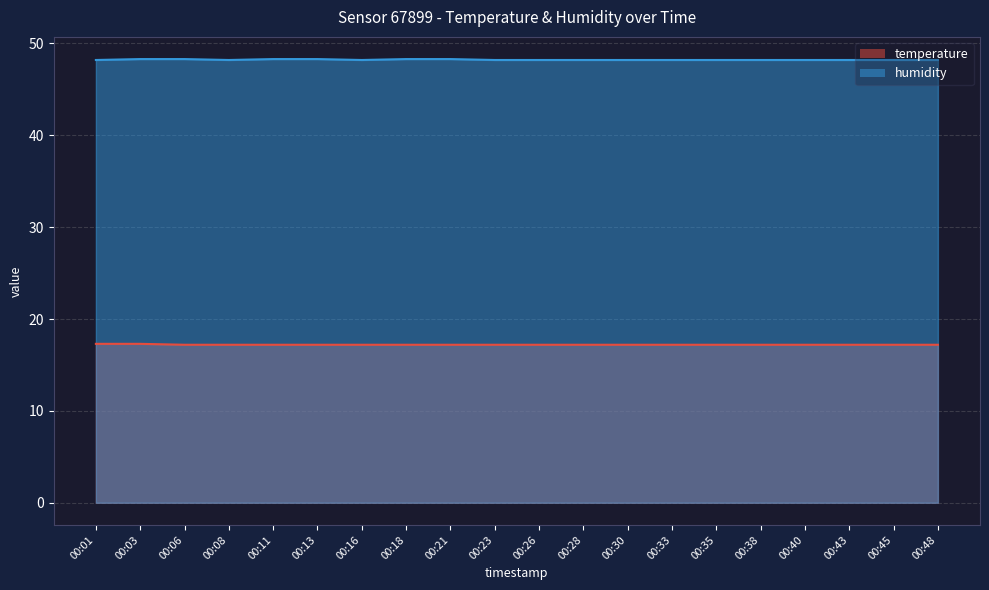

What value does the humidity series have at 00:21?

48.3